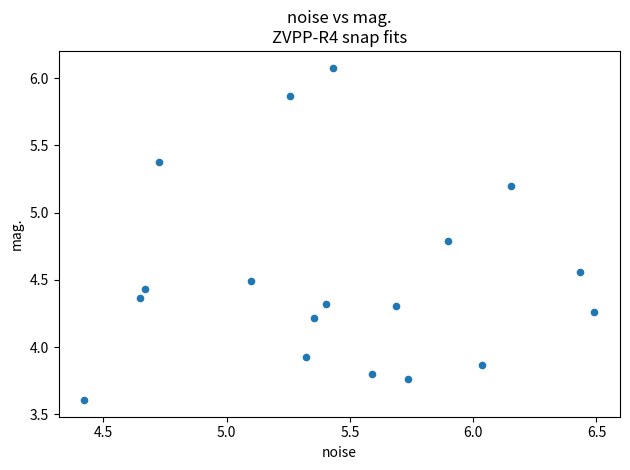

What is the range of X values (max minus min)?

2.1